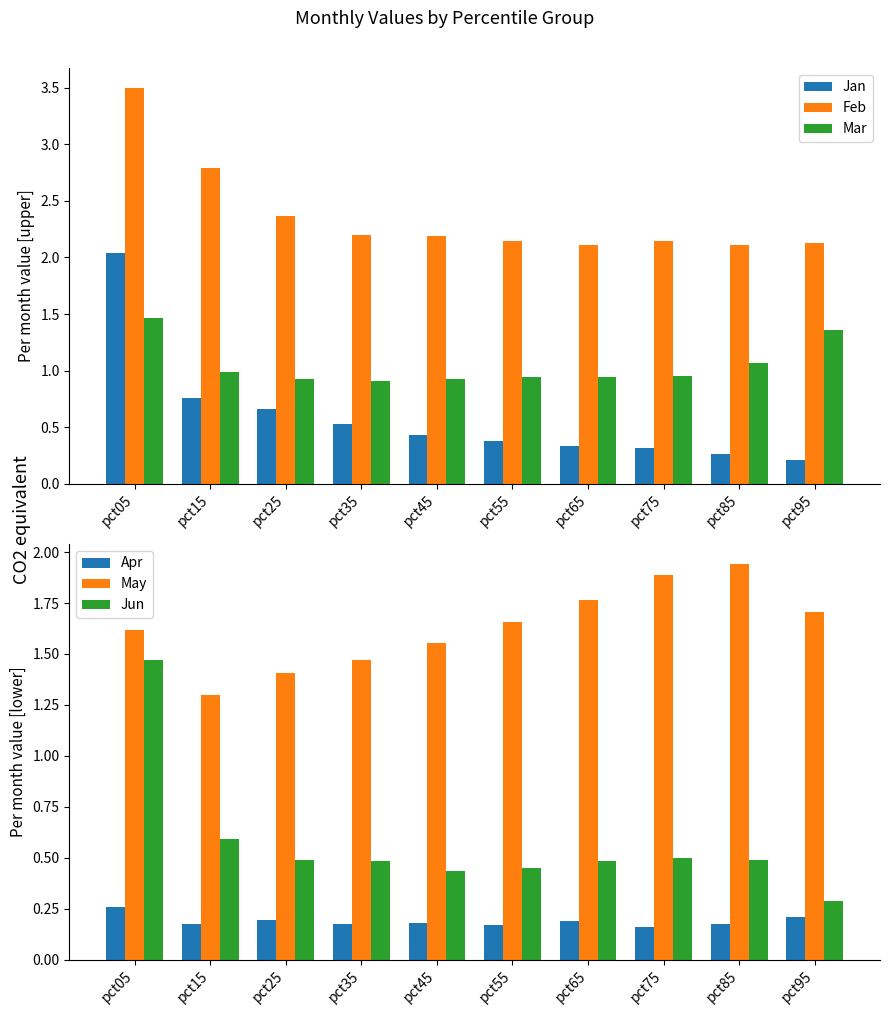

What is the highest value of the Jan series?

2.0